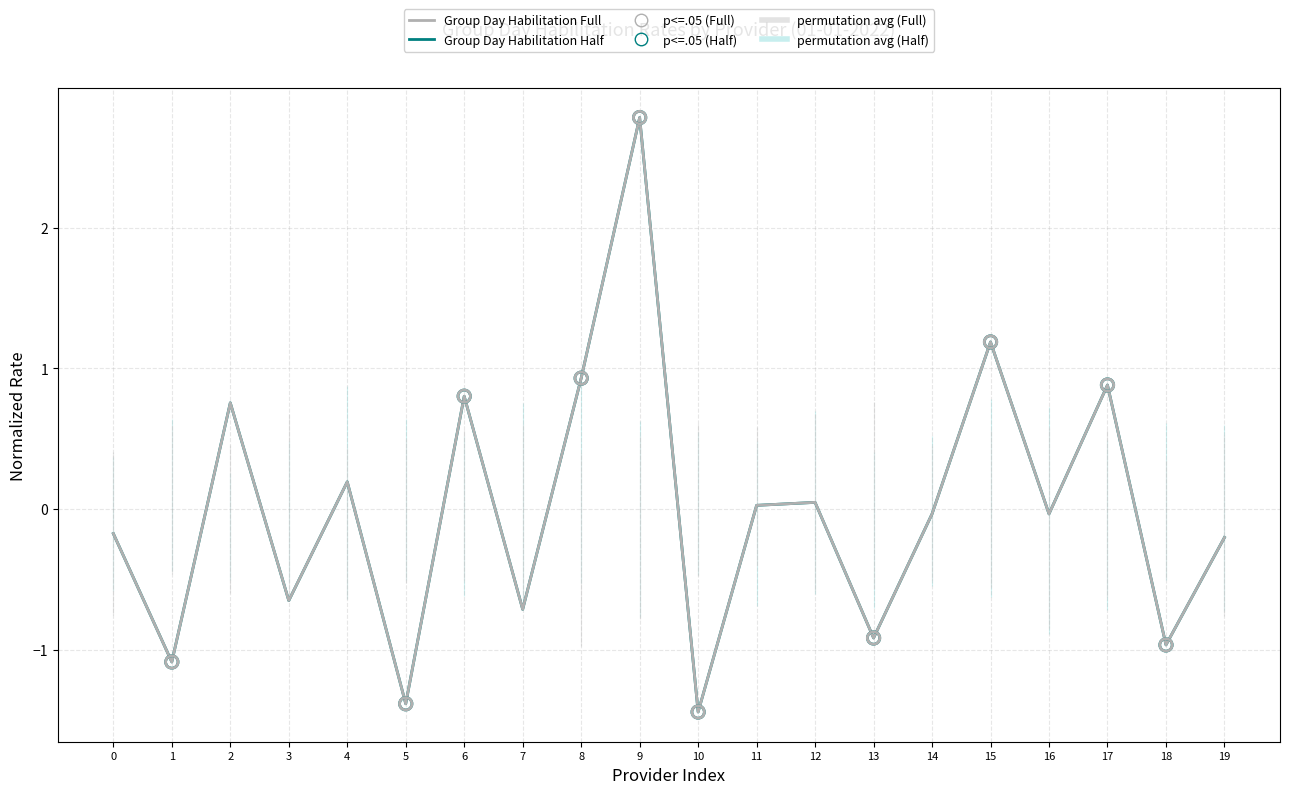

Which series reaches the maximum Y coordinate?

Group Day Habilitation Full